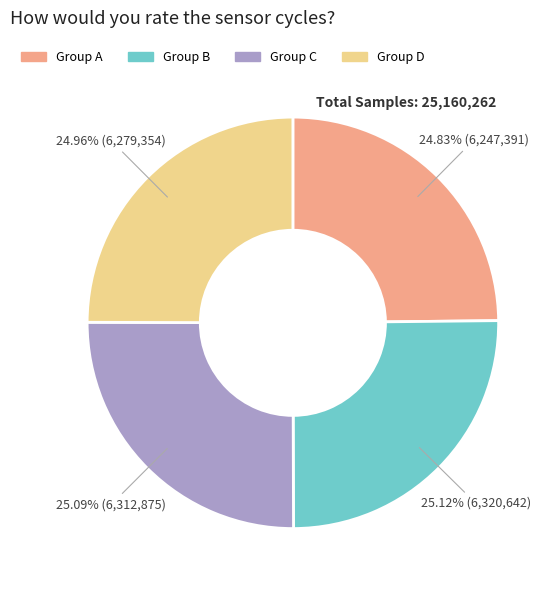

What is the ratio of the value at Group D to the value at Group C?

1.0